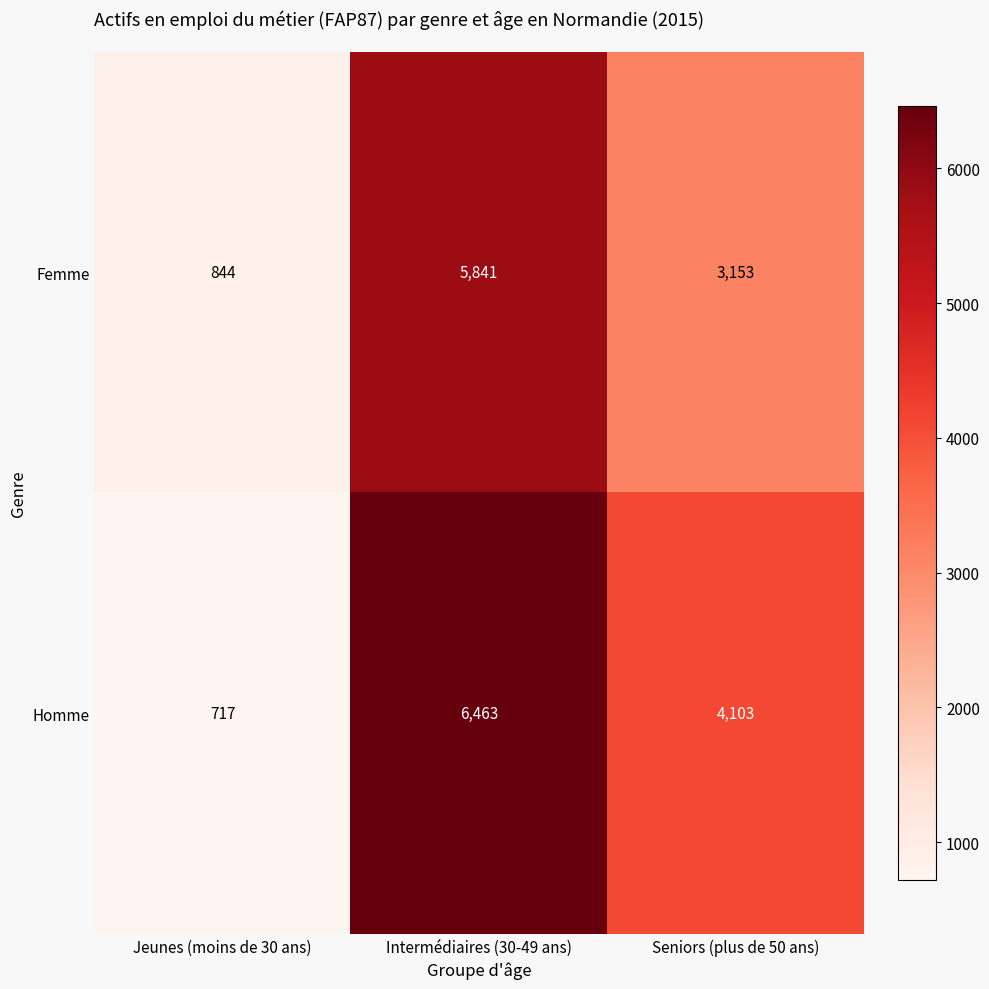

True or false: Femme has a value of 1379 at Jeunes (moins de 30 ans).

False